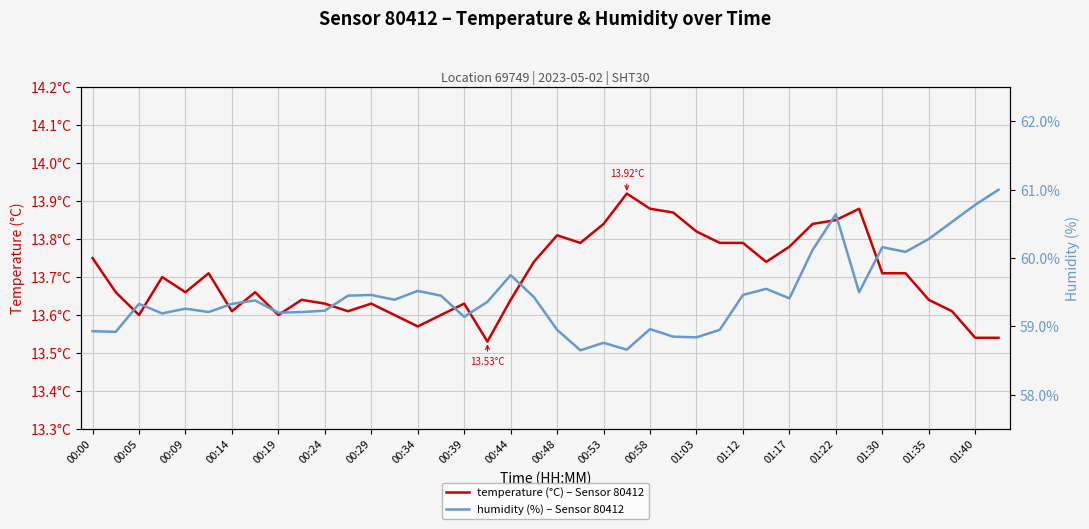

Rank the series by their average value, from lowest to highest.

temperature (°C) – Sensor 80412, humidity (%) – Sensor 80412